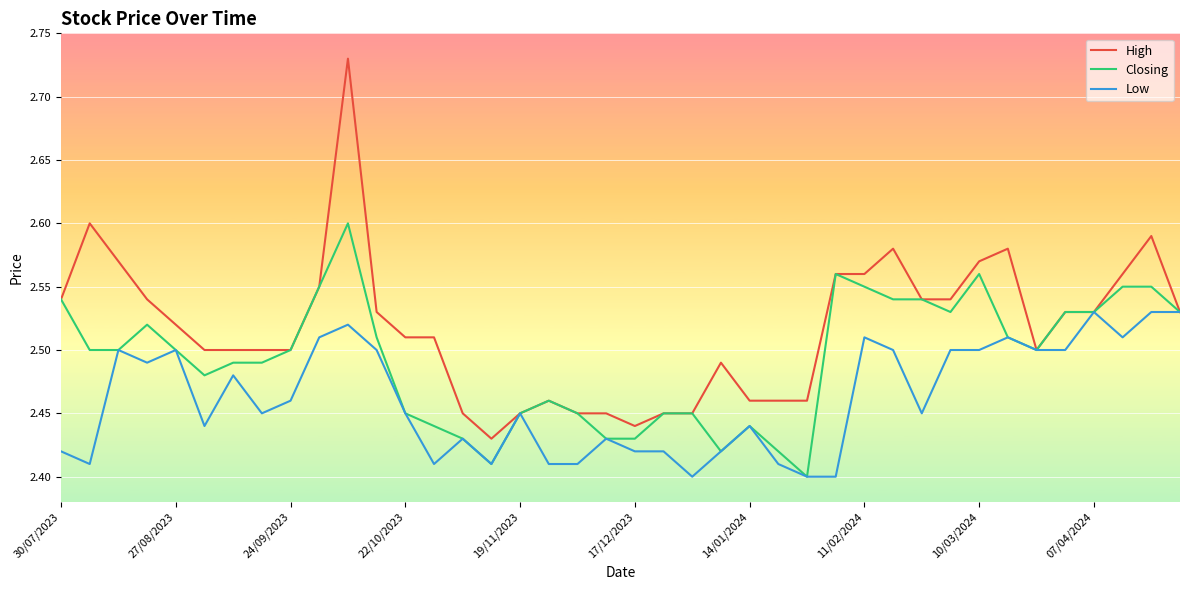

Which series has the largest total across all categories?

High